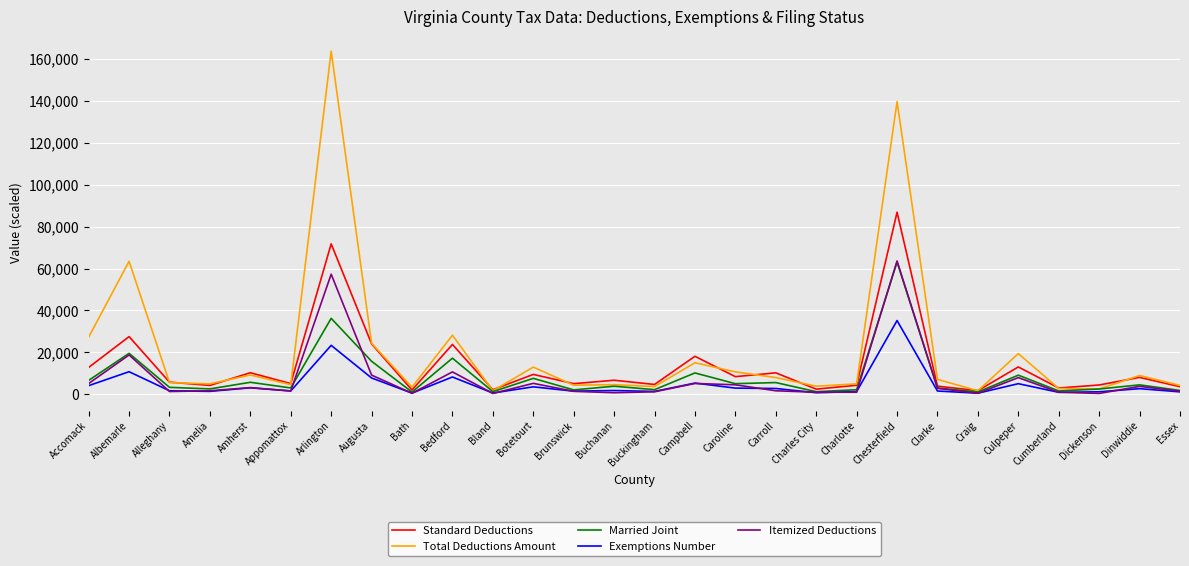

Which category has the highest value in the Itemized Deductions series?

Chesterfield